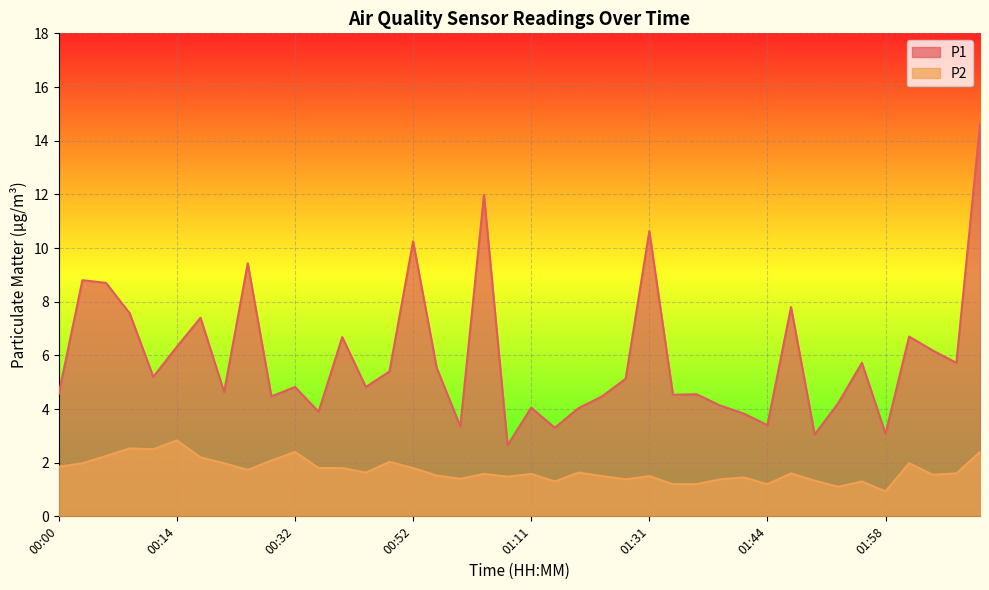

List the series in order of their peak value, lowest first.

P2, P1